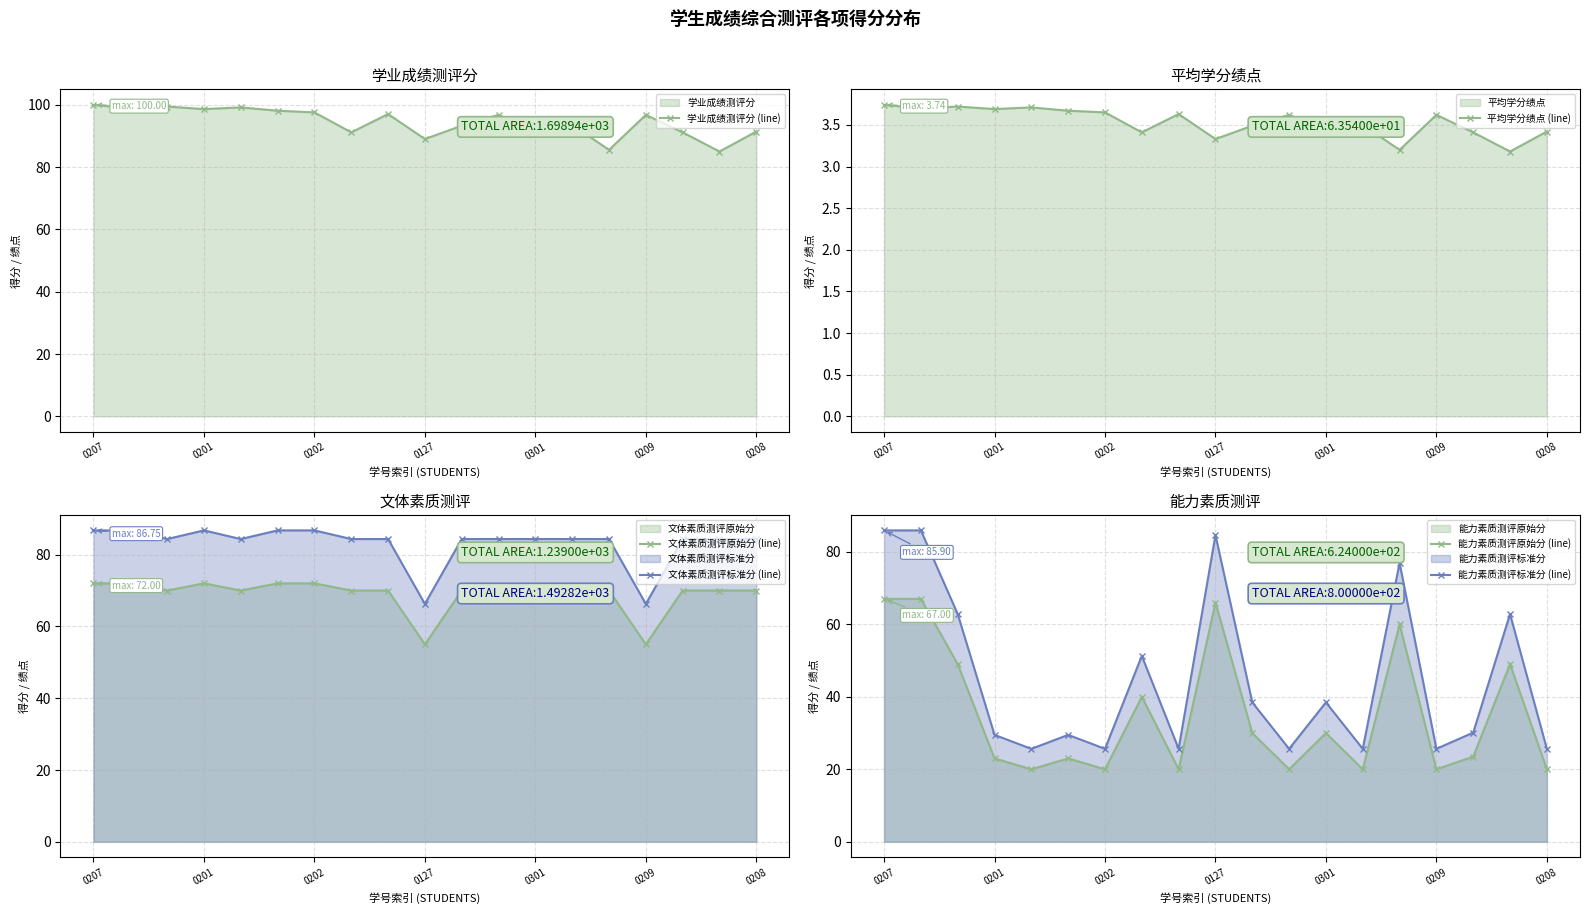

What is the spread (max minus min) of values at 10?

89.8